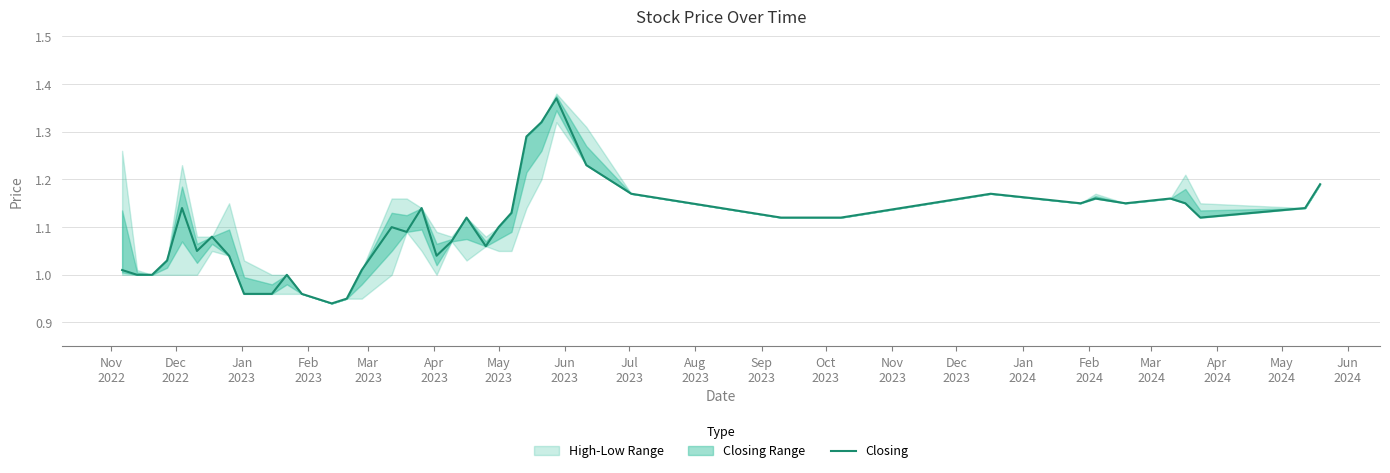

How many data points are above 1?

32